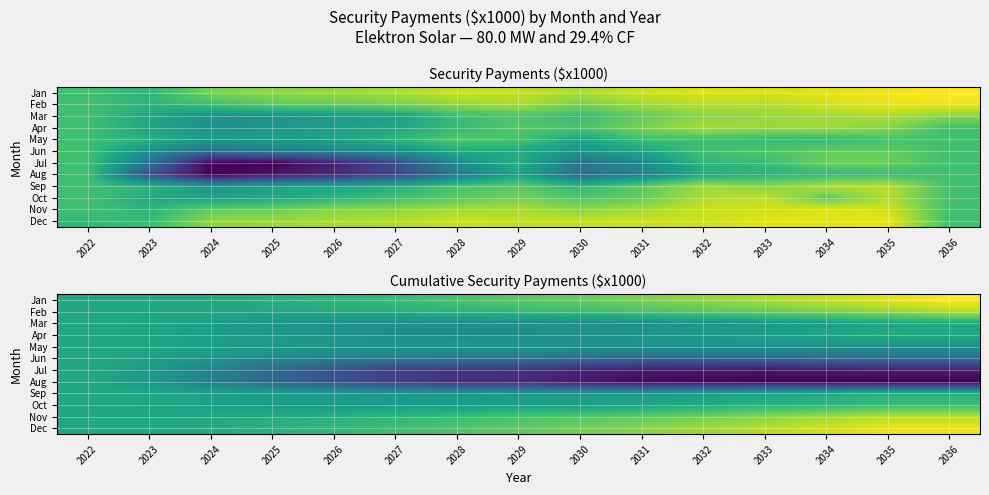

At which category is the sum across all series the highest?

2036